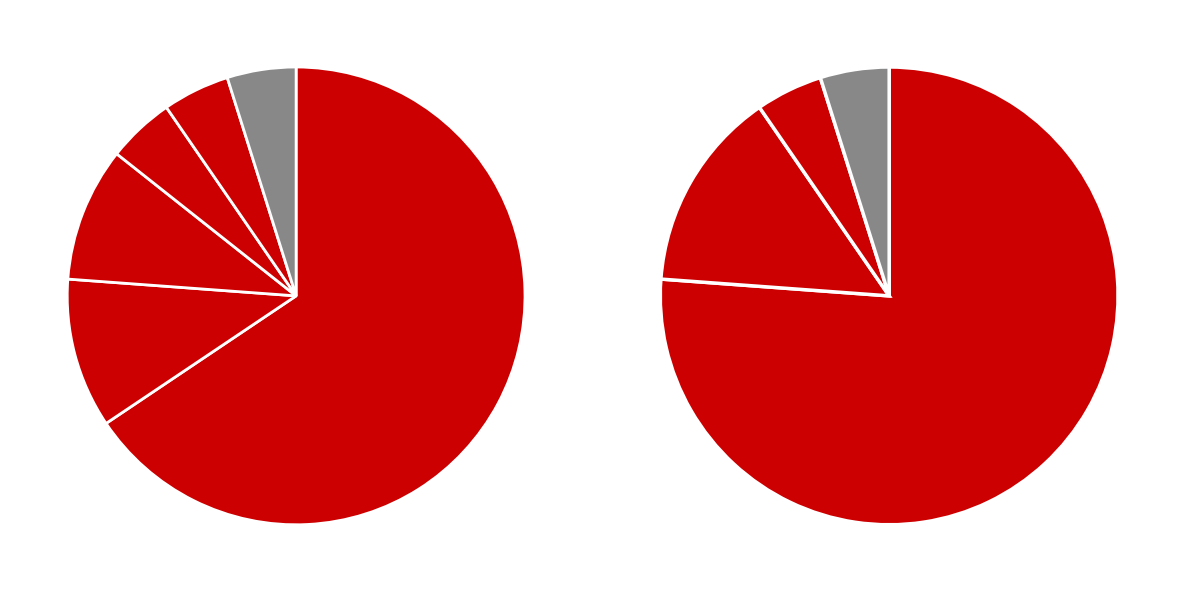

Is it true that 卫生健康支出 is 5% of the pie?

True